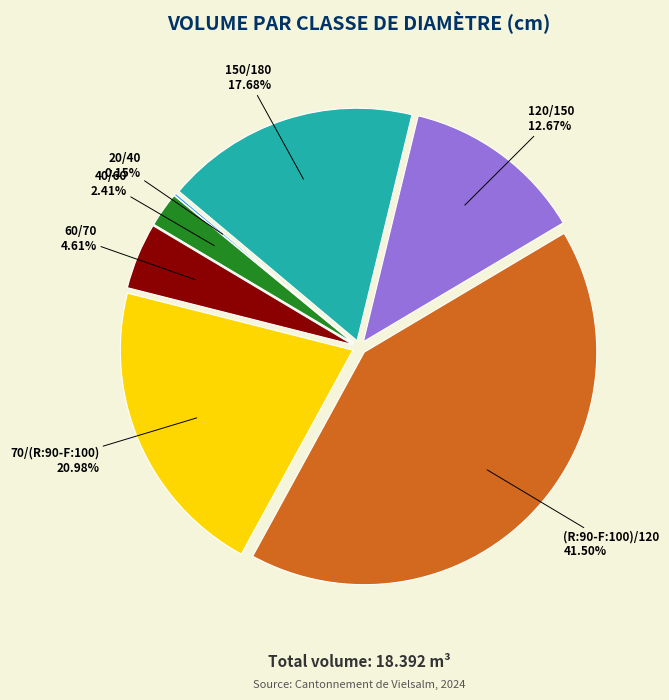

Is there any slice that represents more than half of the pie?

No